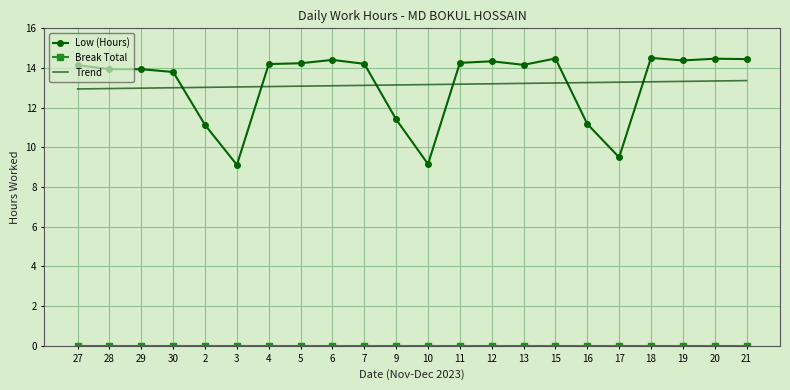

True or false: Low (Hours) has more than 2 interior local peaks.

True